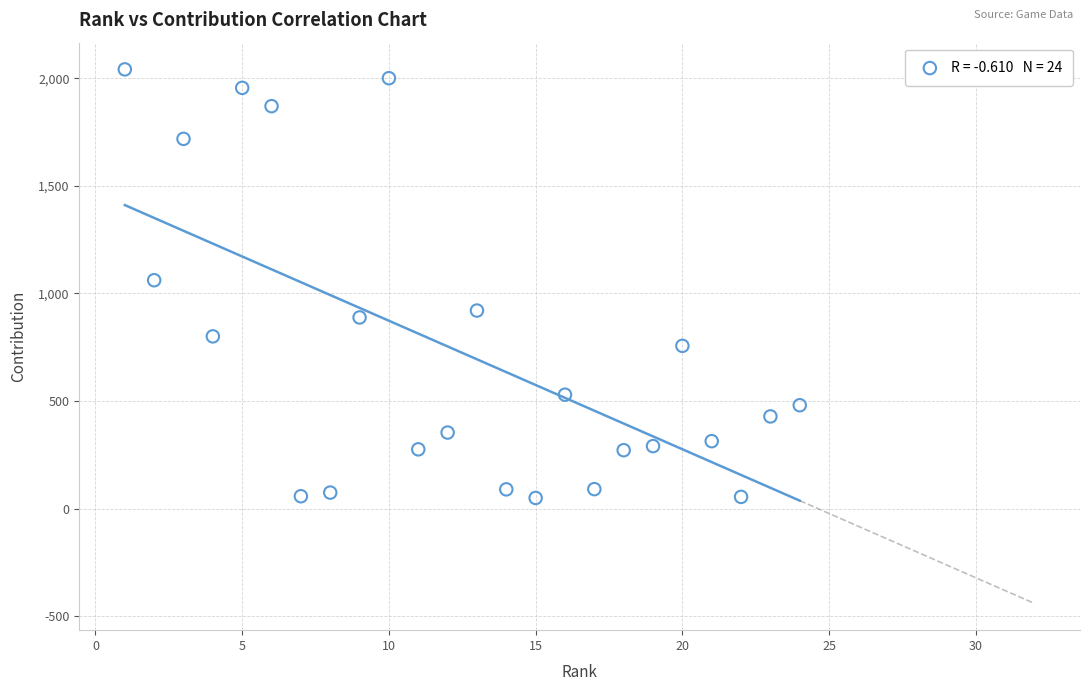

What is the range of X values (max minus min)?

23